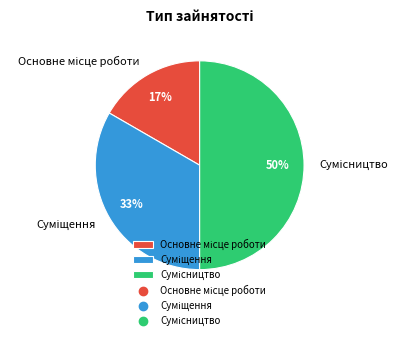

To the nearest percent, what is the average slice percentage?

33%